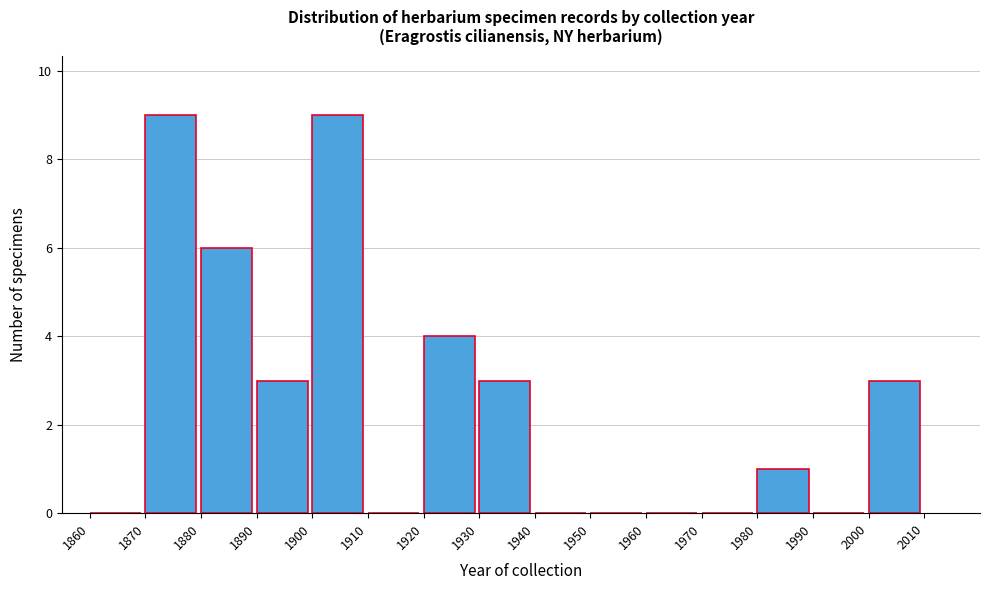

Reading left to right, transcribe this chart: for each bar, give the range it covers on the x-axis and its height. The values are not printed on the chart, so give them approximately, as read against the axis.

1860 to 1870: 0
1870 to 1880: 9
1880 to 1890: 6
1890 to 1900: 3
1900 to 1910: 9
1910 to 1920: 0
1920 to 1930: 4
1930 to 1940: 3
1940 to 1950: 0
1950 to 1960: 0
1960 to 1970: 0
1970 to 1980: 0
1980 to 1990: 1
1990 to 2000: 0
2000 to 2010: 3